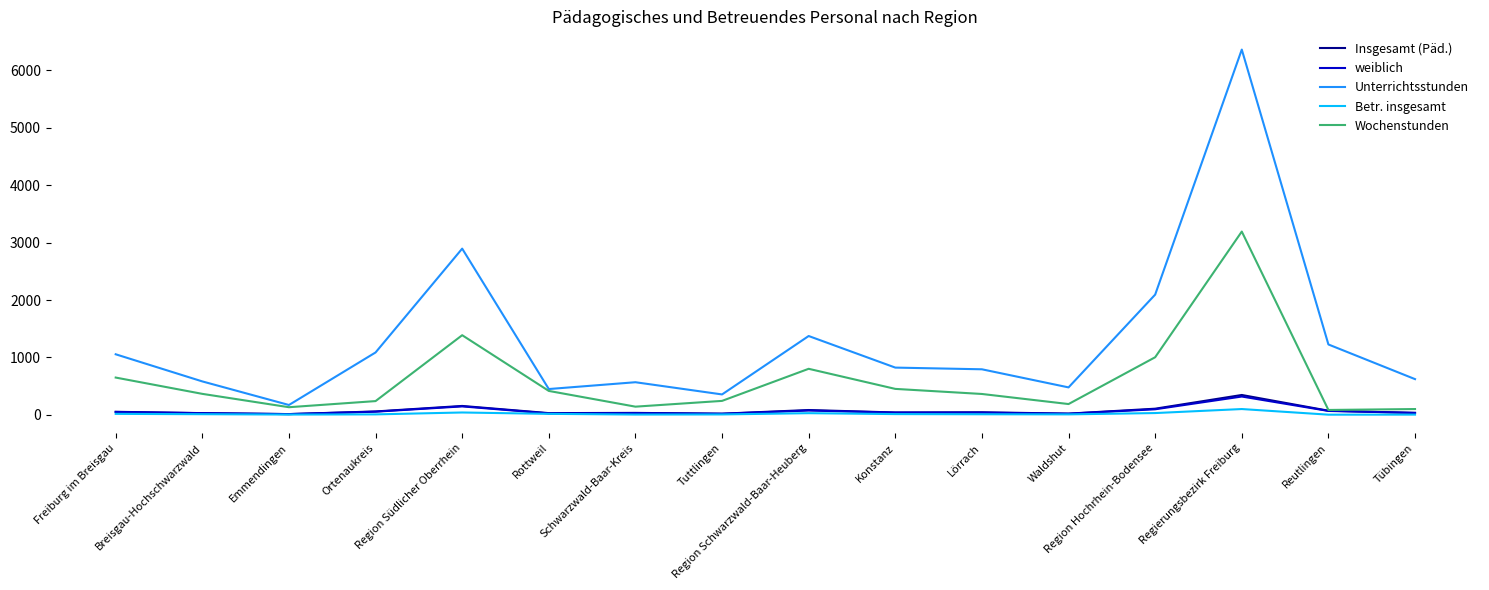

Where does the Wochenstunden series first go above 365?

Freiburg im Breisgau